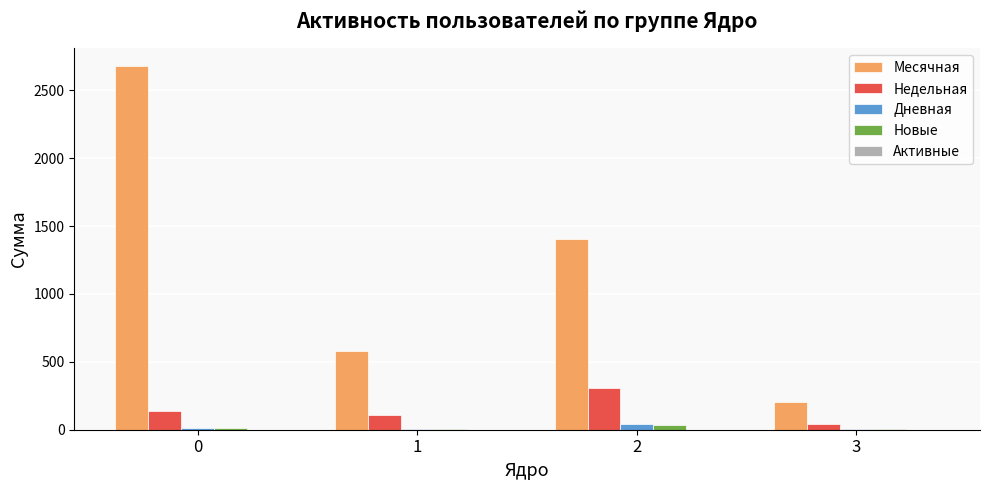

What is the sum of all Месячная values?

4859